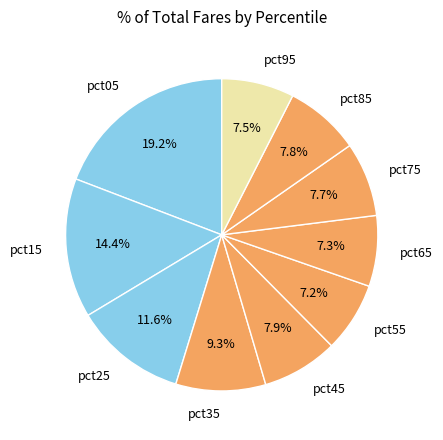

How many segments does this pie chart have?

10